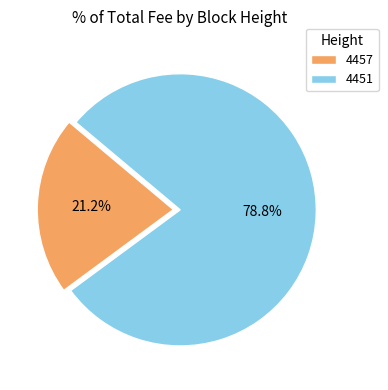

How many segments does this pie chart have?

2